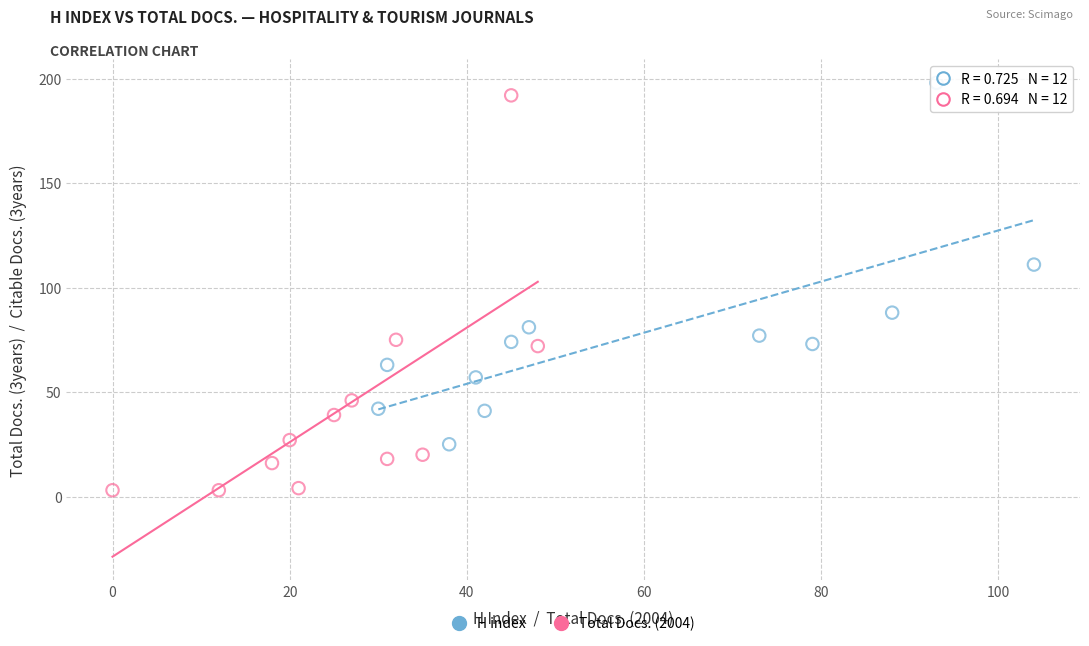

What are all the series names shown in the legend?

H index, Total Docs. (2004)